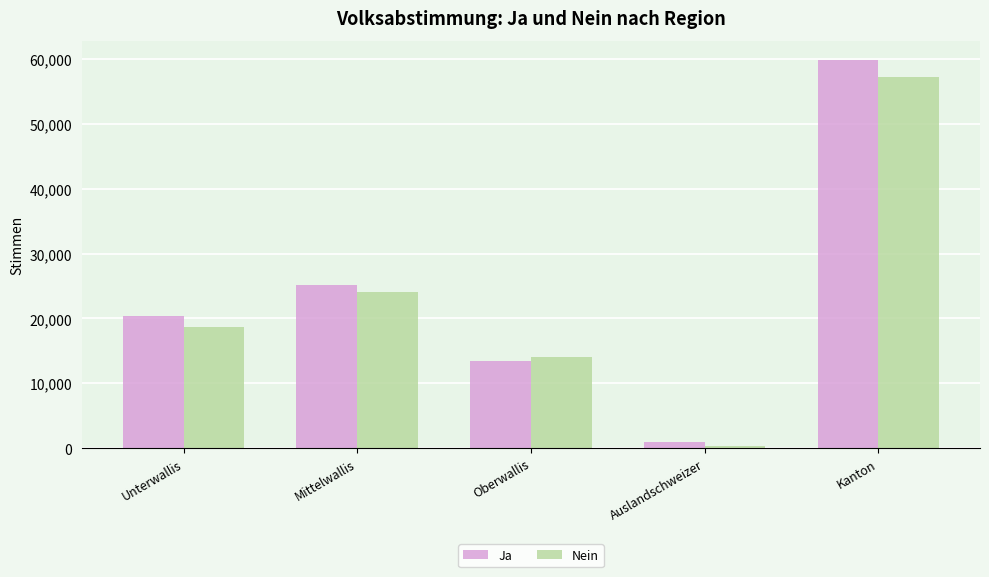

Reading left to right, extract all data points from this chart.

Ja: 20392	25203	13380	879	59854
Nein: 18734	24147	13997	396	57274